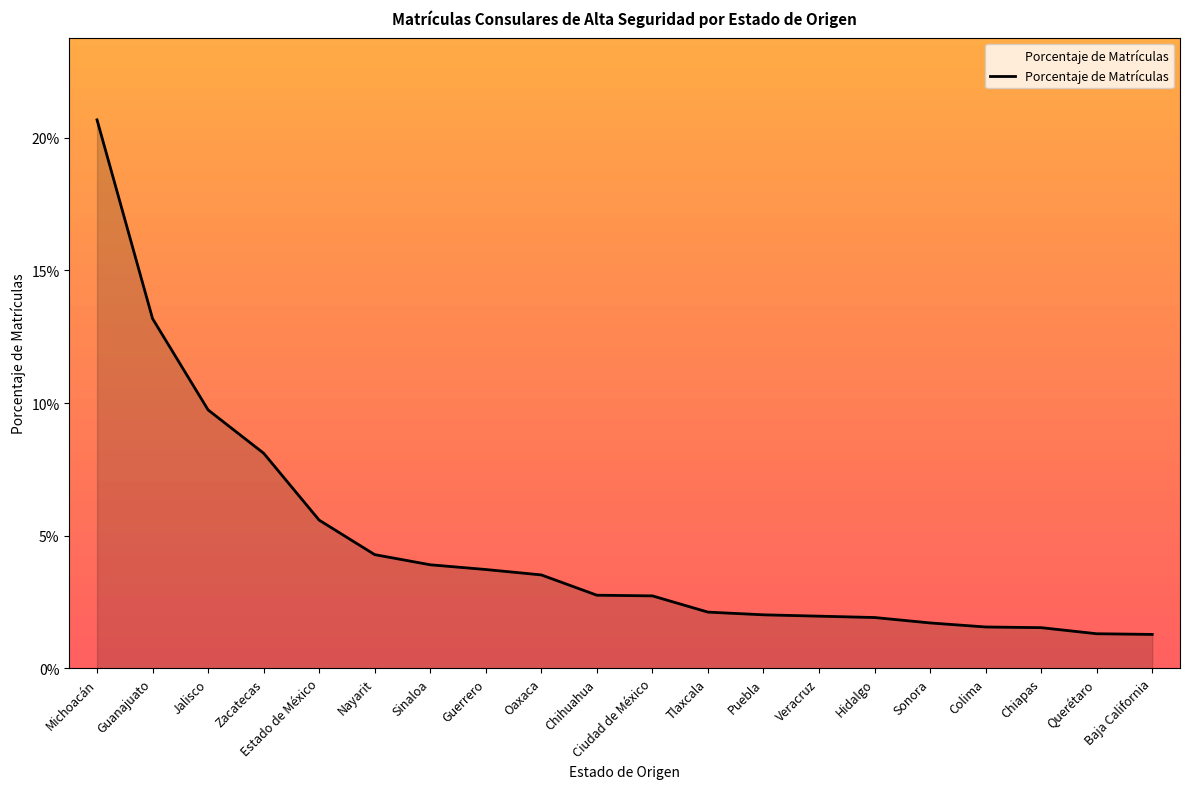

Does the chart display data point markers on the line(s)?

No